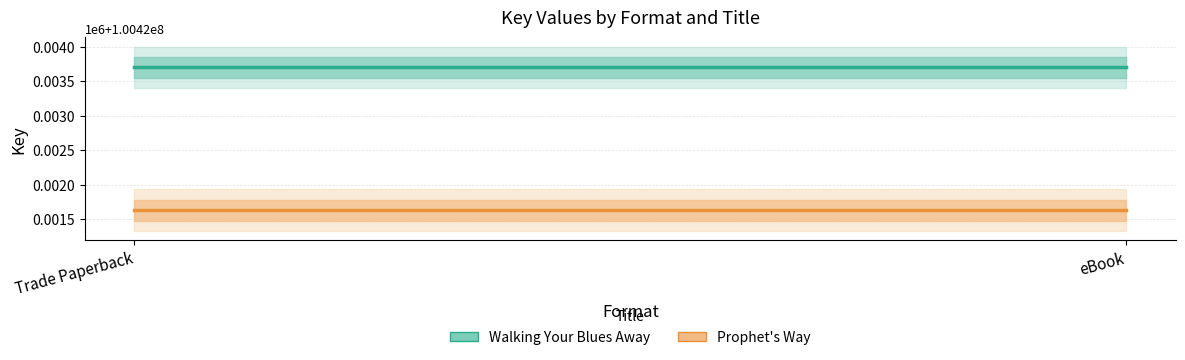

The Walking Your Blues Away series shows 20111835 at Trade Paperback. True or false?

False